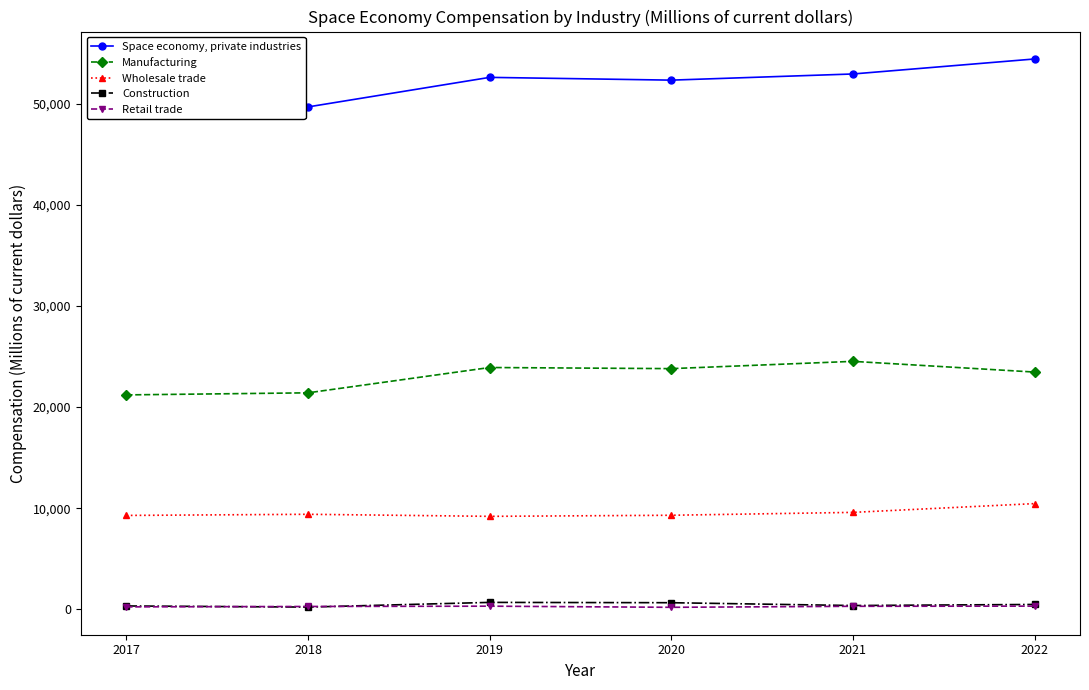

Count the number of data series in this chart.

5